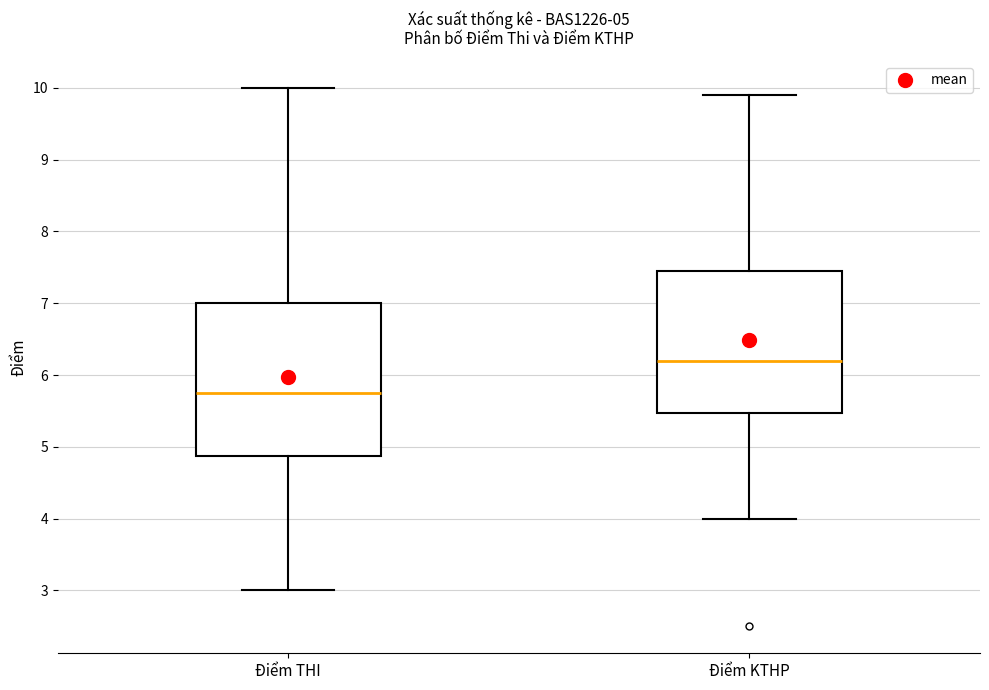

Which box's median line is the lowest?

Điểm THI